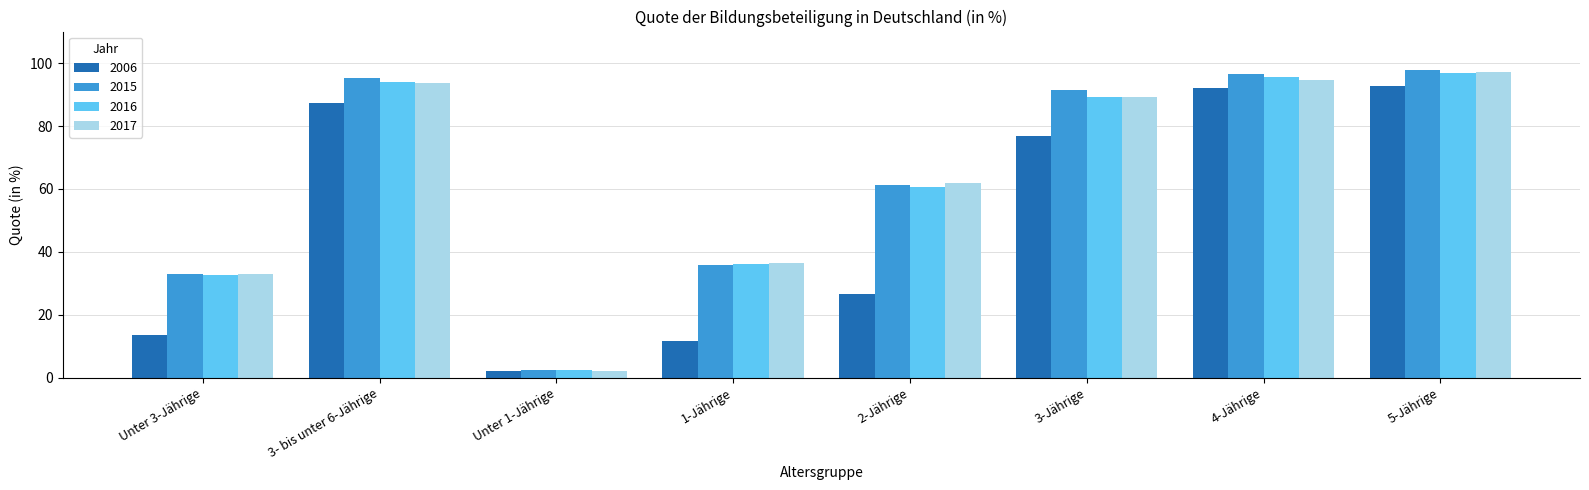

Reading left to right, transcribe all the data shown in this chart.

2006: 13.7	87.3	2.3	11.7	26.6	76.7	92.0	92.8
2015: 32.9	95.2	2.6	35.8	61.3	91.3	96.4	97.7
2016: 32.7	93.9	2.5	36.1	60.6	89.1	95.7	96.8
2017: 33.1	93.7	2.2	36.6	61.9	89.3	94.5	97.3